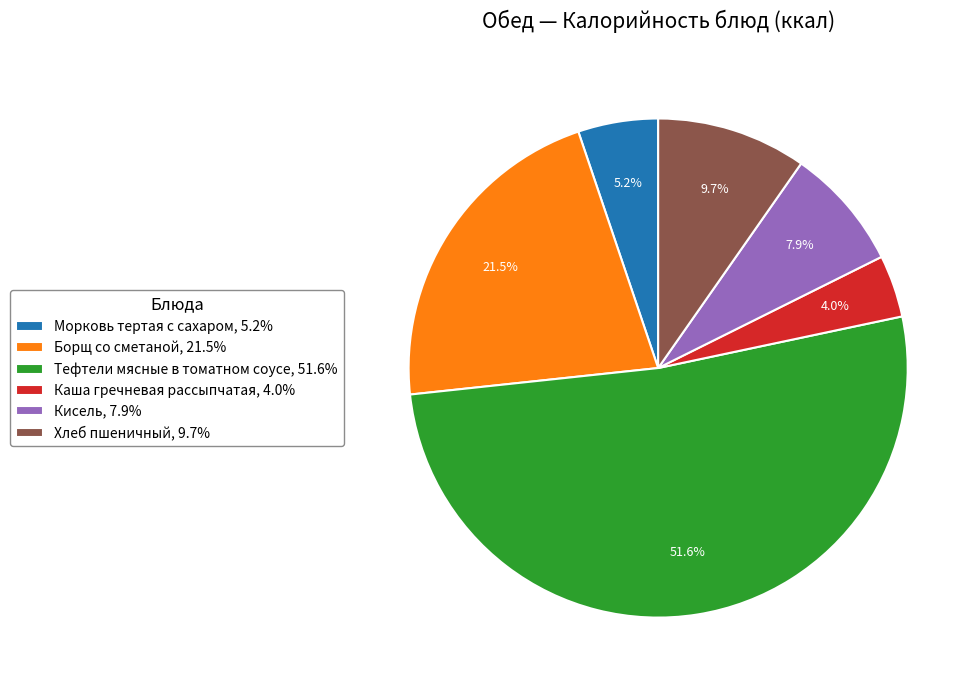

To the nearest percent, what portion does Хлеб пшеничный represent?

10%